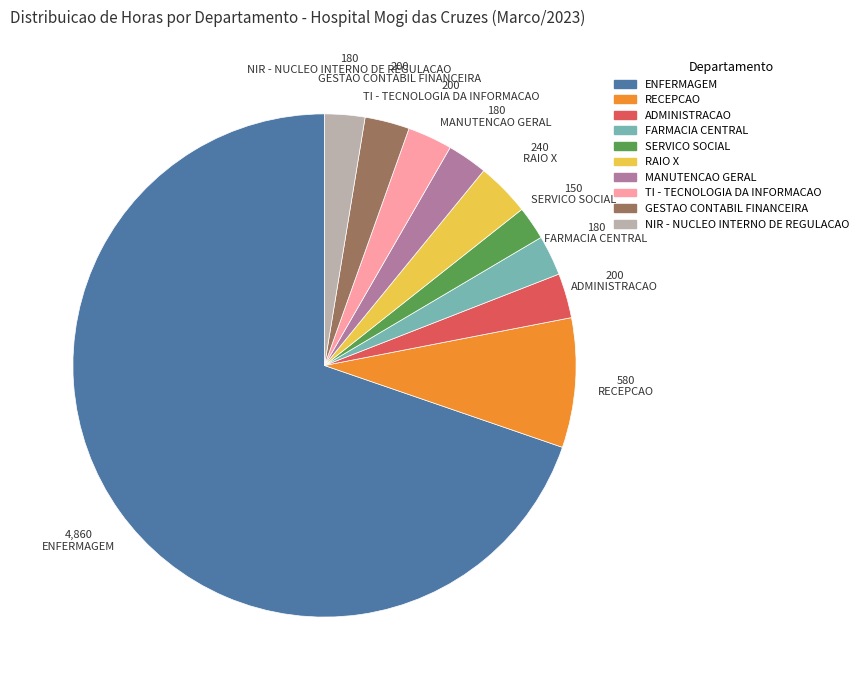

Which slice is the largest?

ENFERMAGEM